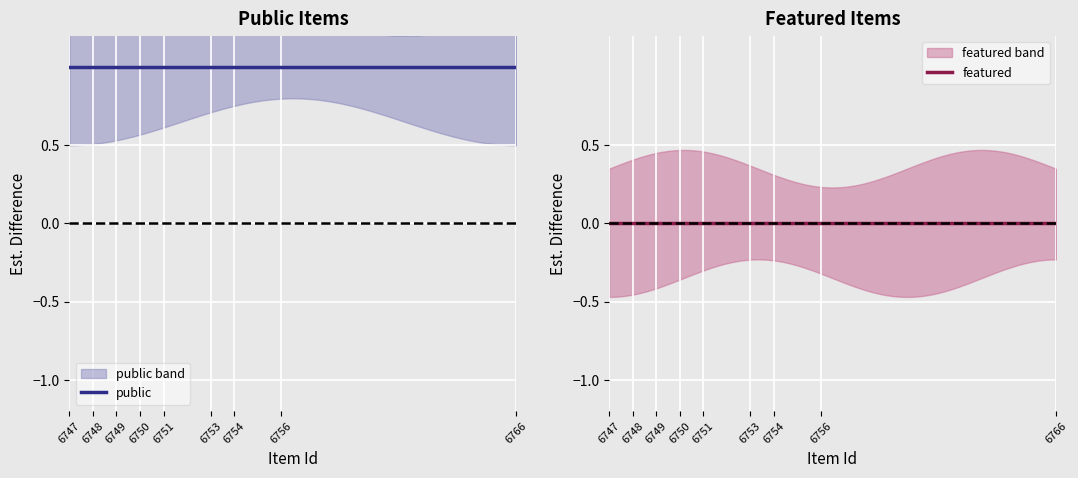

At 6749, list the series in order from smallest to largest.

featured, public